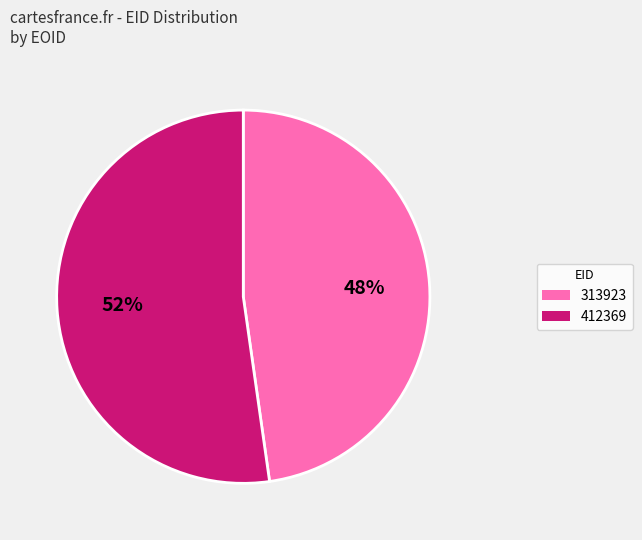

Do 412369 and 313923 together represent more than half of the pie?

Yes